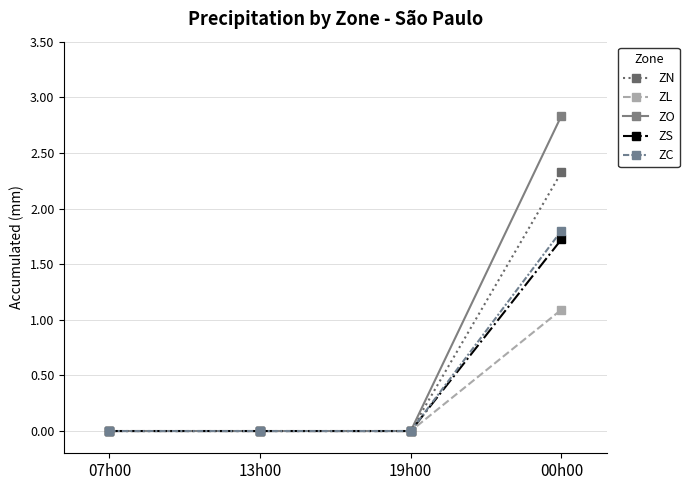

True or false: ZL has a value of 0.0 at 07h00.

True